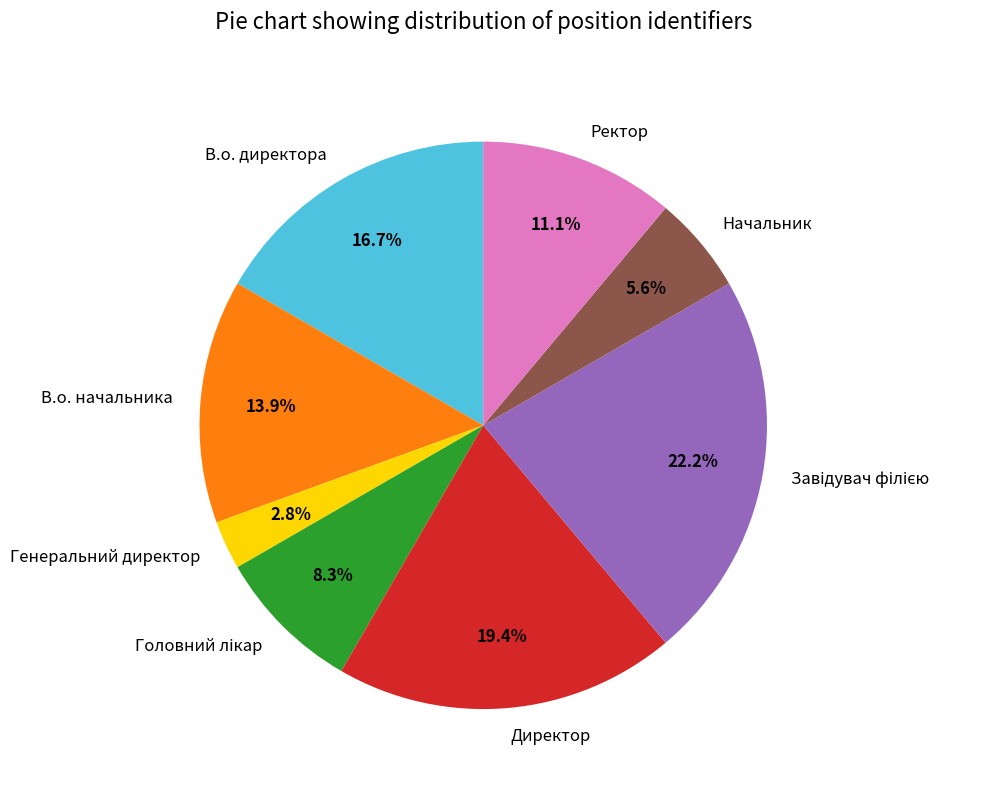

True or false: В.о. директора accounts for 17% of the total.

True